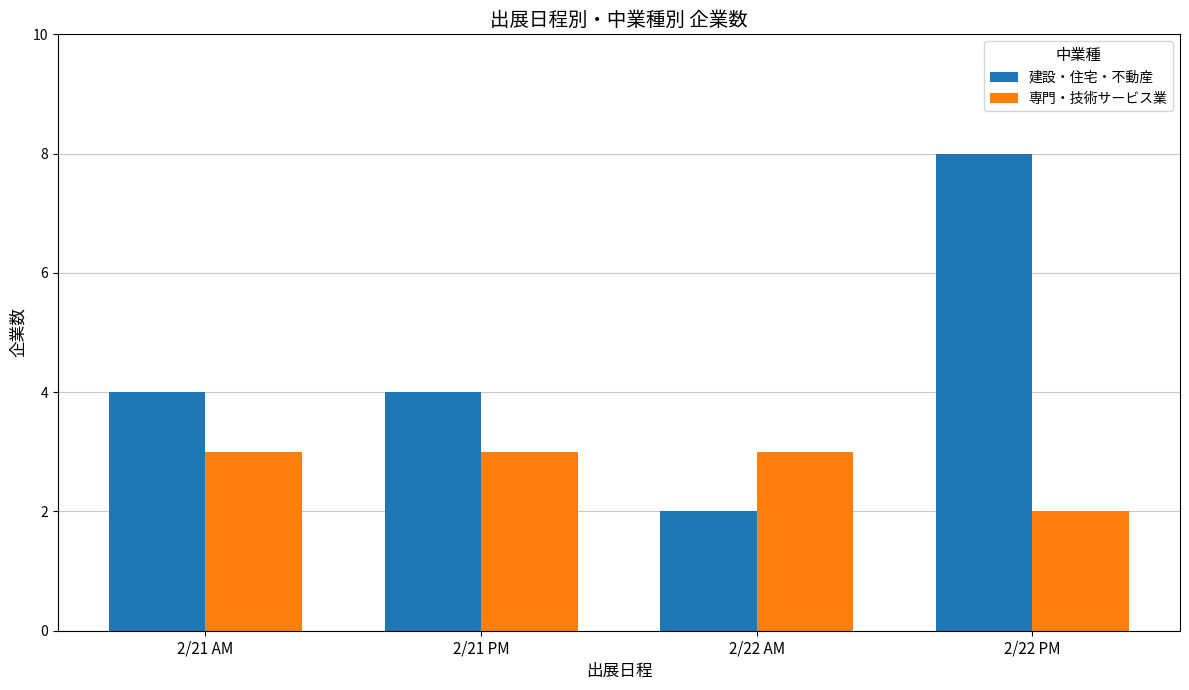

Rank the series by their average value, from highest to lowest.

建設・住宅・不動産, 専門・技術サービス業